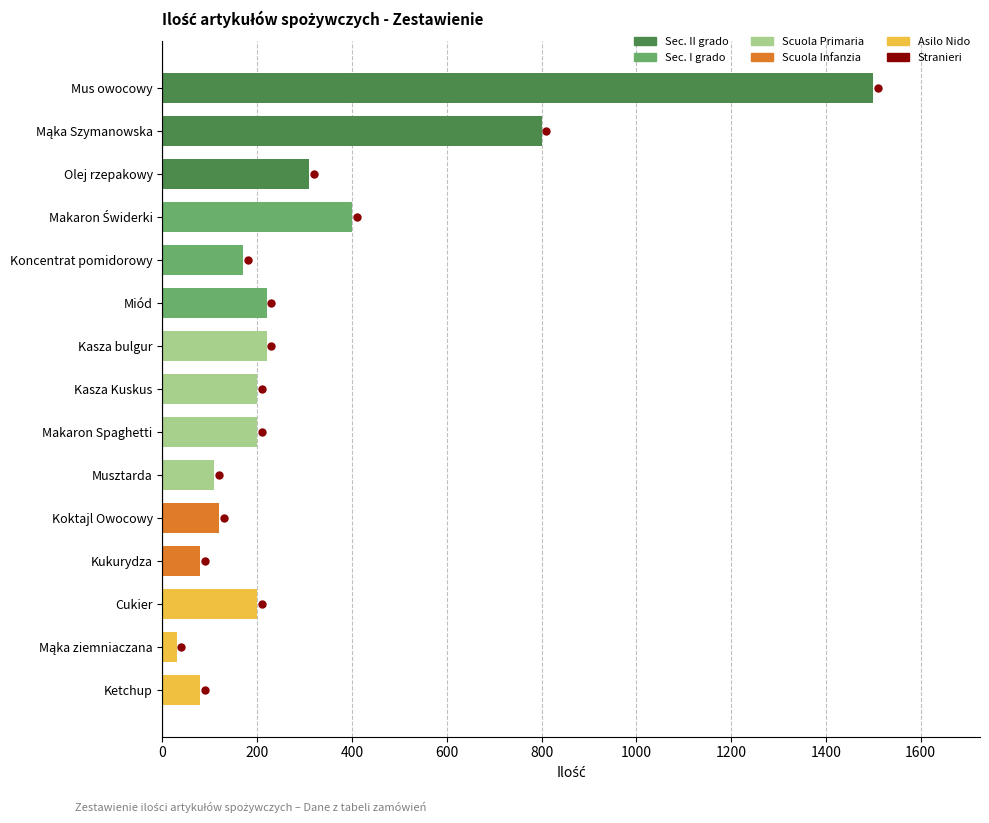

What is the value of the 10th bar from the top?

110